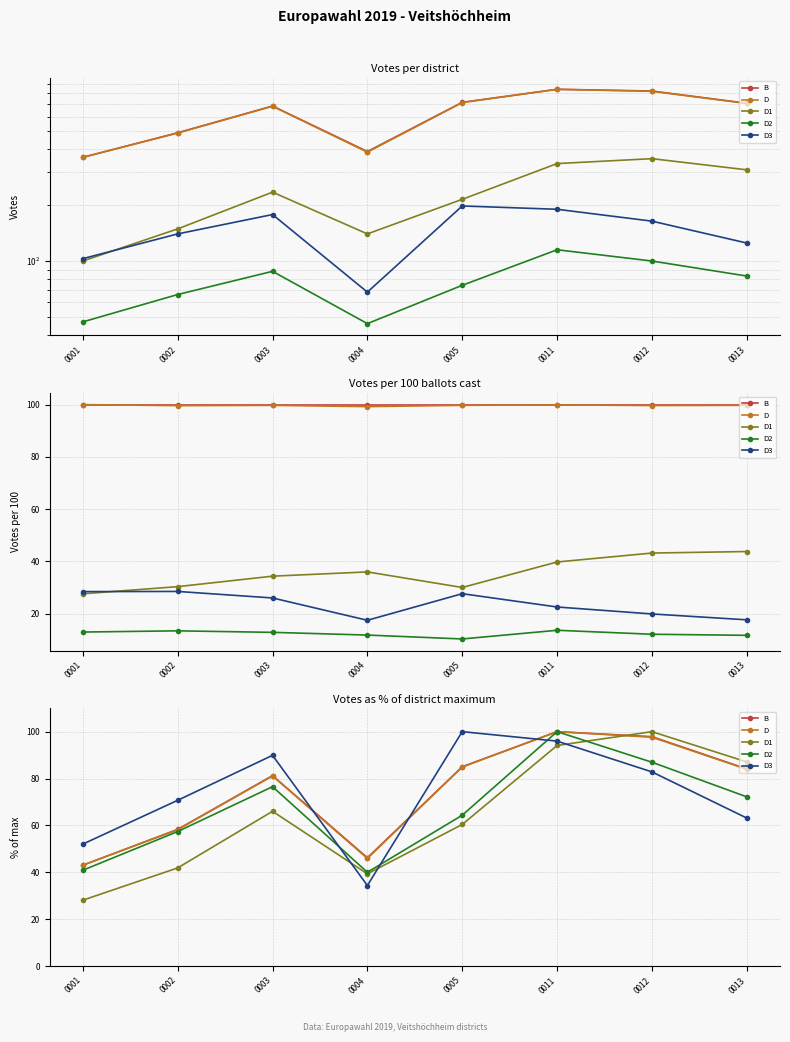

Where do B and D first cross each other?

0001 and 0002